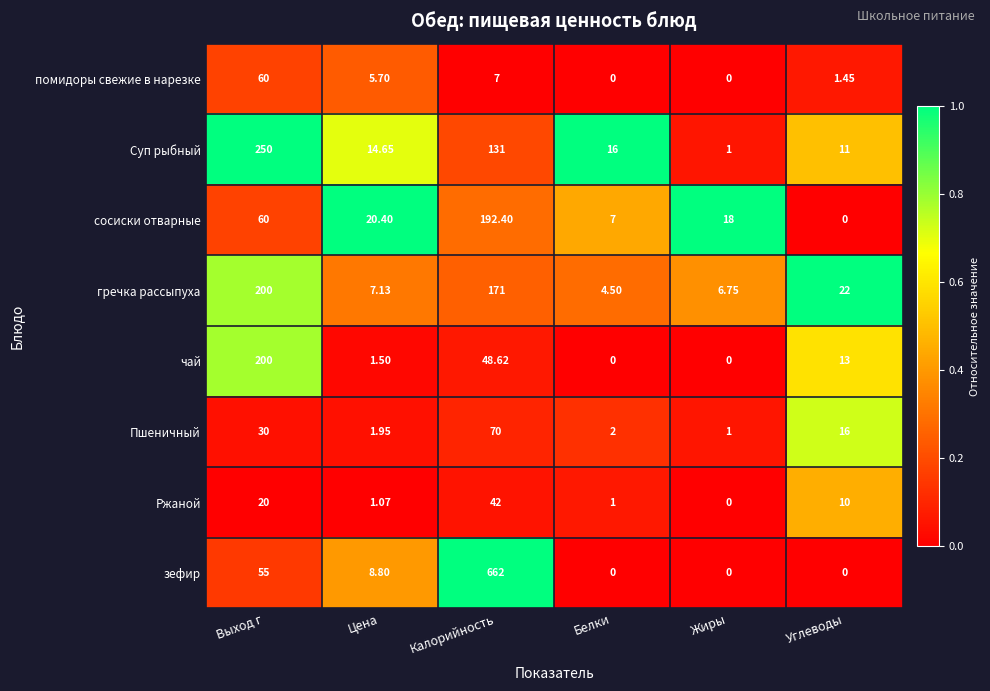

Between Белки and Жиры, which series saw the biggest shift?

Суп рыбный